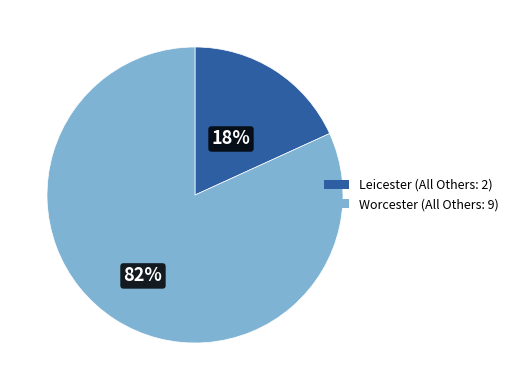

True or false: Worcester accounts for 82% of the total.

True